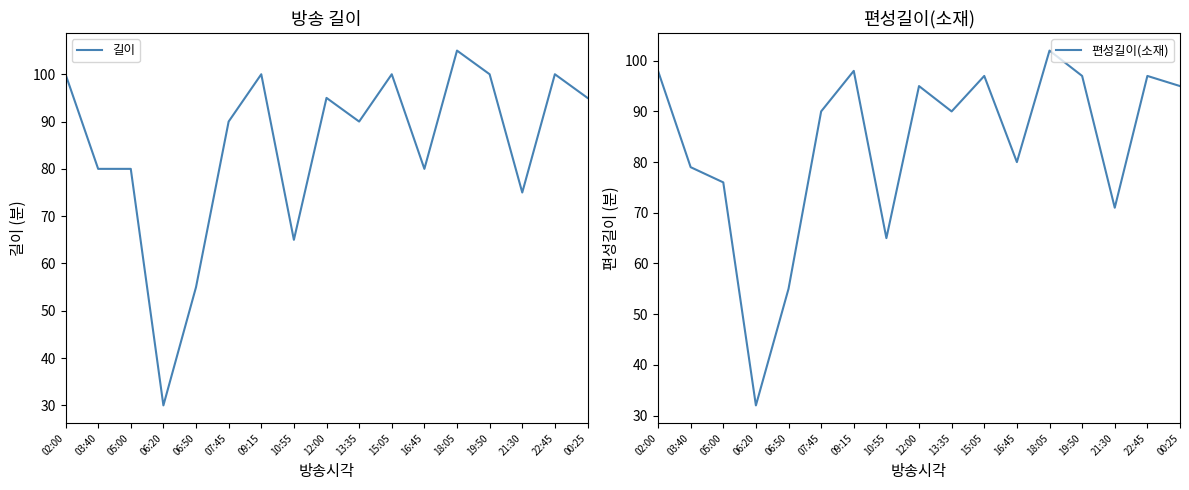

Reading right to left, transcribe all the data shown in this chart.

길이: 95	100	75	100	105	80	100	90	95	65	100	90	55	30	80	80	100
편성길이(소재): 95	97	71	97	102	80	97	90	95	65	98	90	55	32	76	79	98